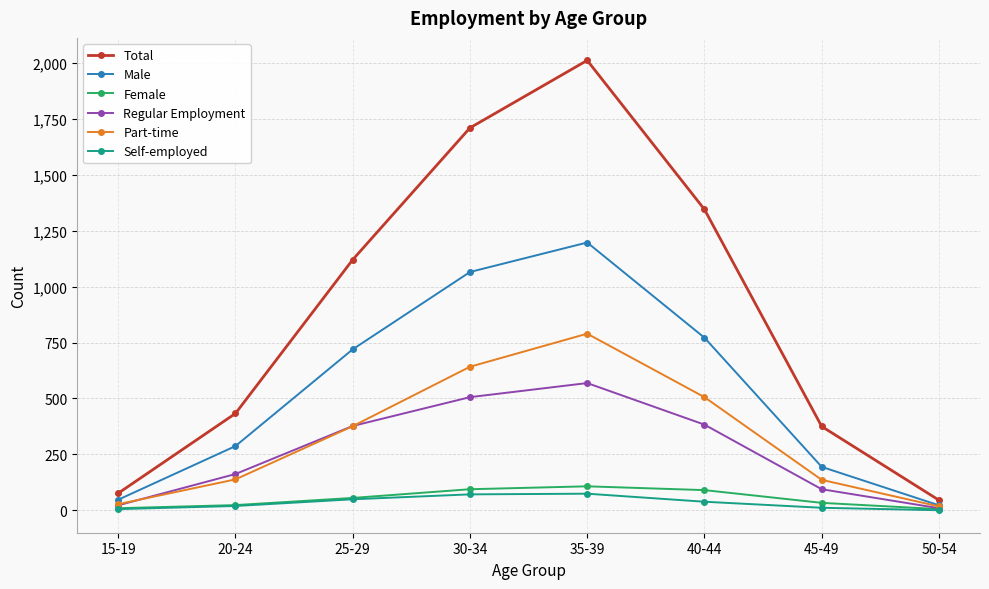

What value does the Male series have at 30-34, to the nearest 50?

1050